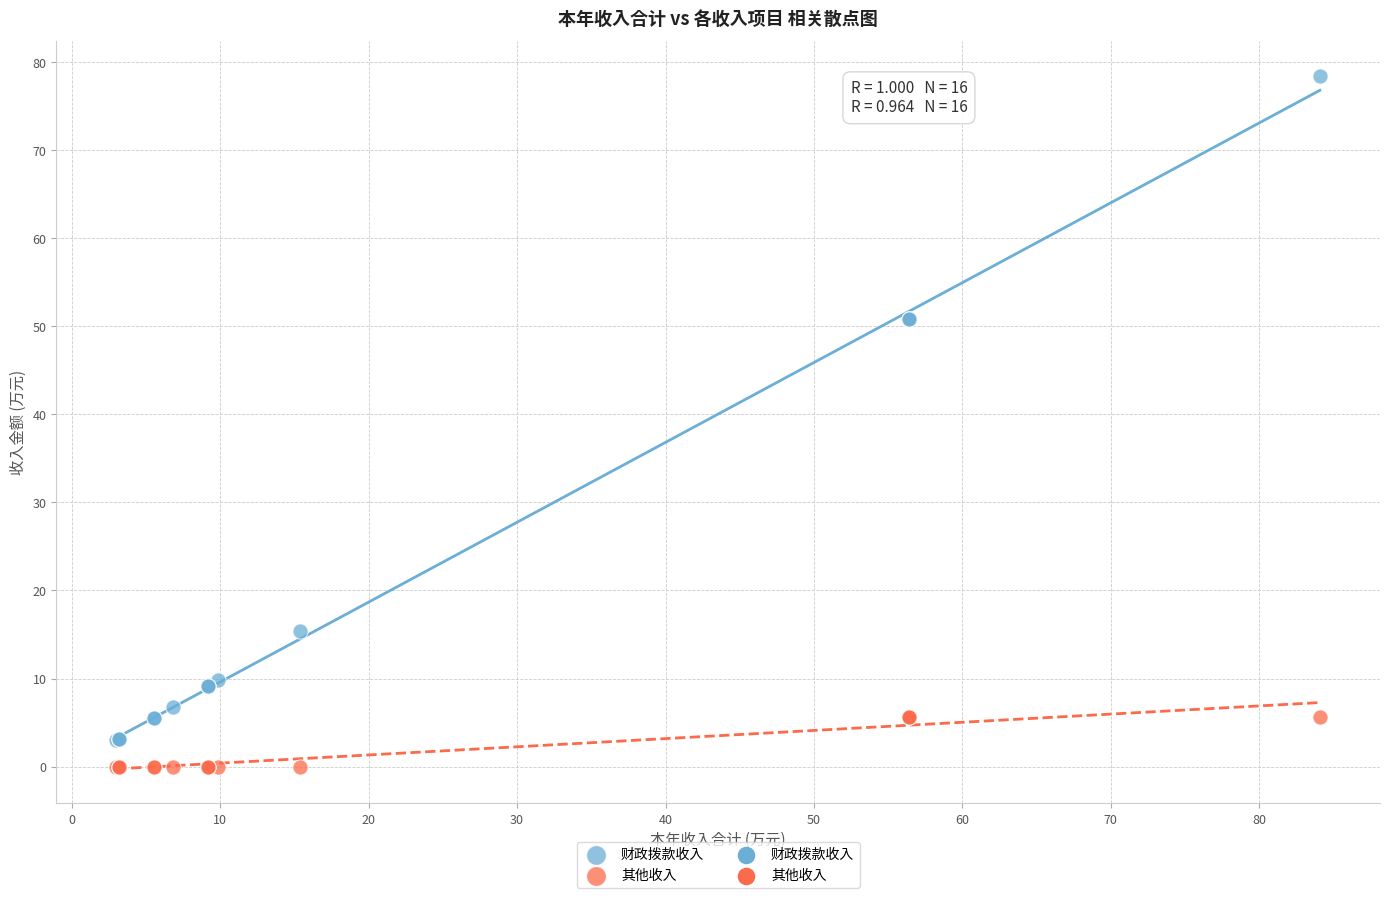

Which series contains the lowest Y value?

其他收入